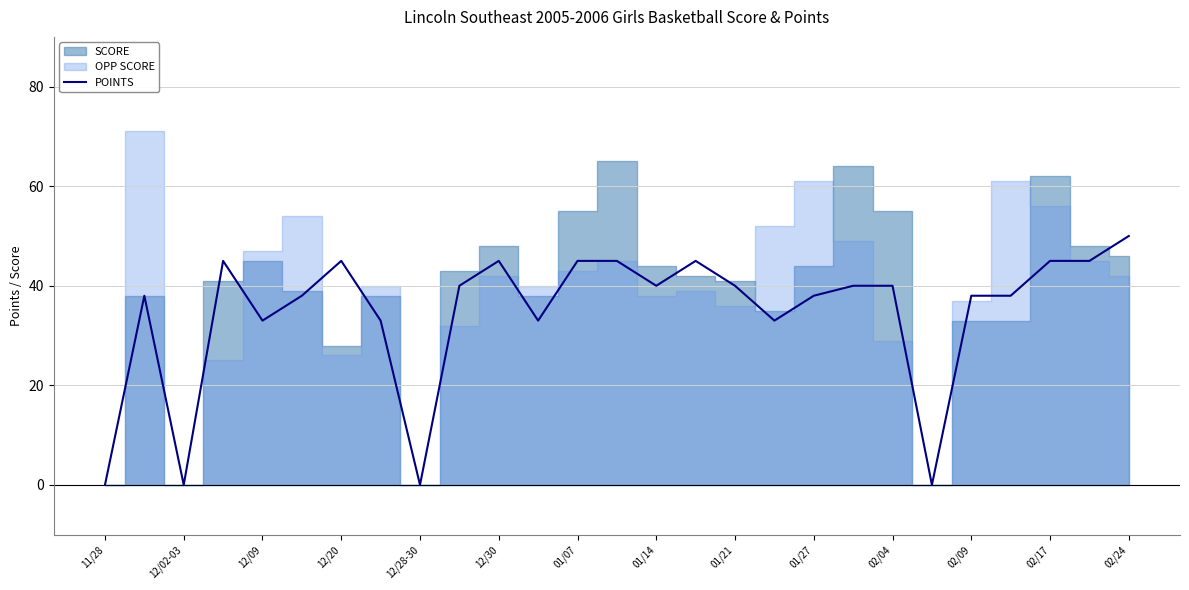

What is the highest value of the POINTS series?

50